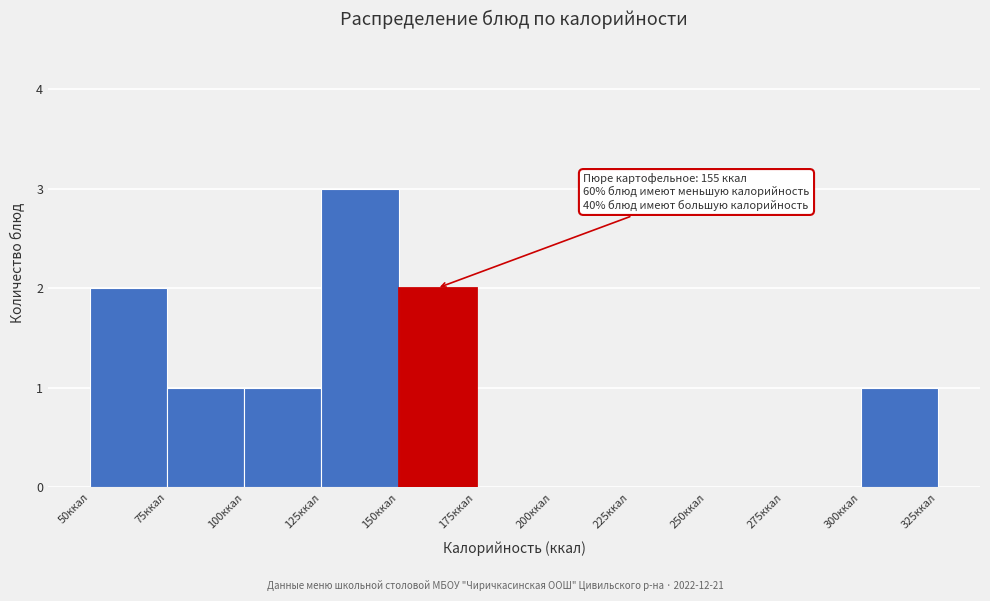

Which range on the x-axis has the tallest bar?

125 to 150